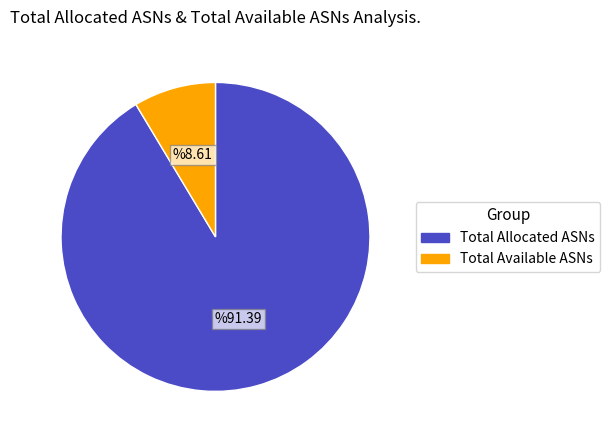

What is the ratio of the value at Total Allocated ASNs to the value at Total Available ASNs?

10.6